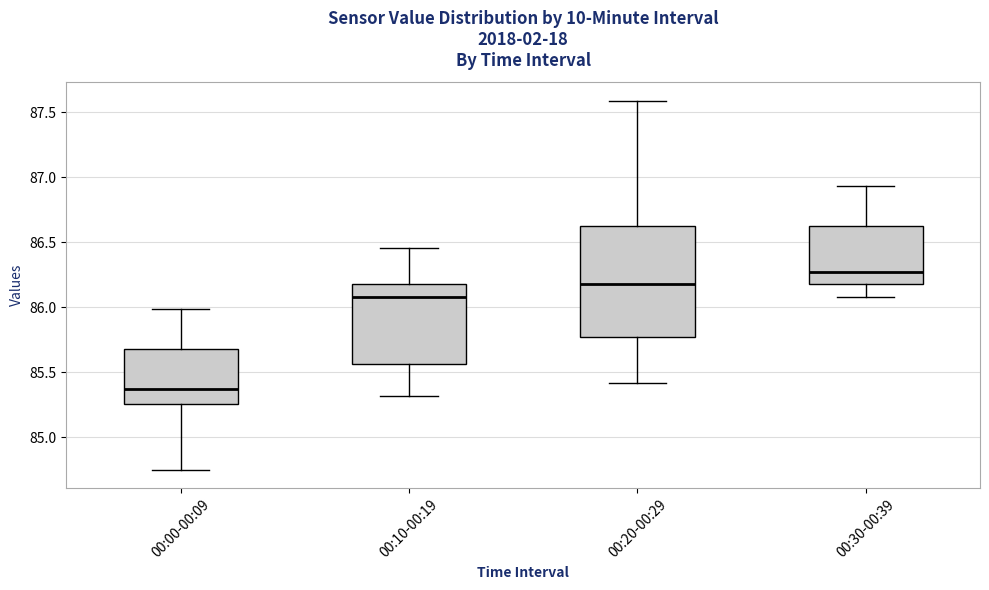

Where is the upper edge of the box for 00:00-00:09 on the y-axis? The values are not printed on the chart, so give them approximately, as read against the axis.

85.70